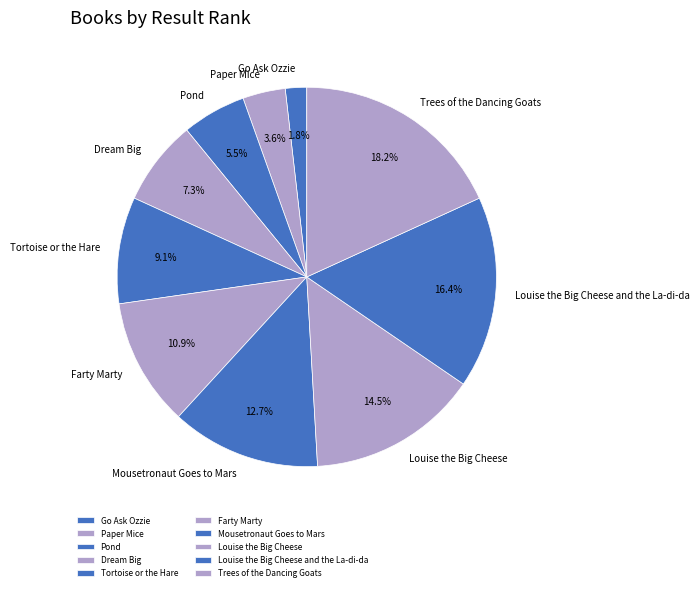

What is the smallest slice in the pie chart?

Go Ask Ozzie